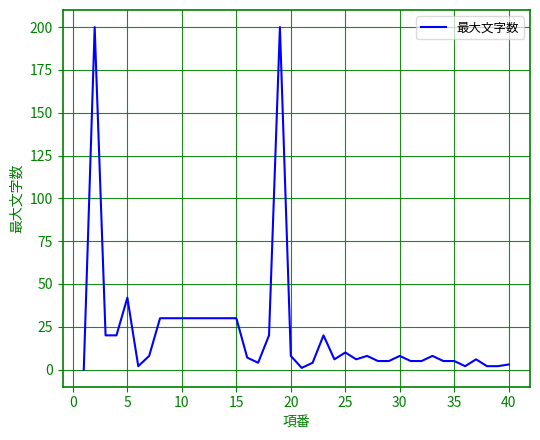

What is the sum of all values?

887